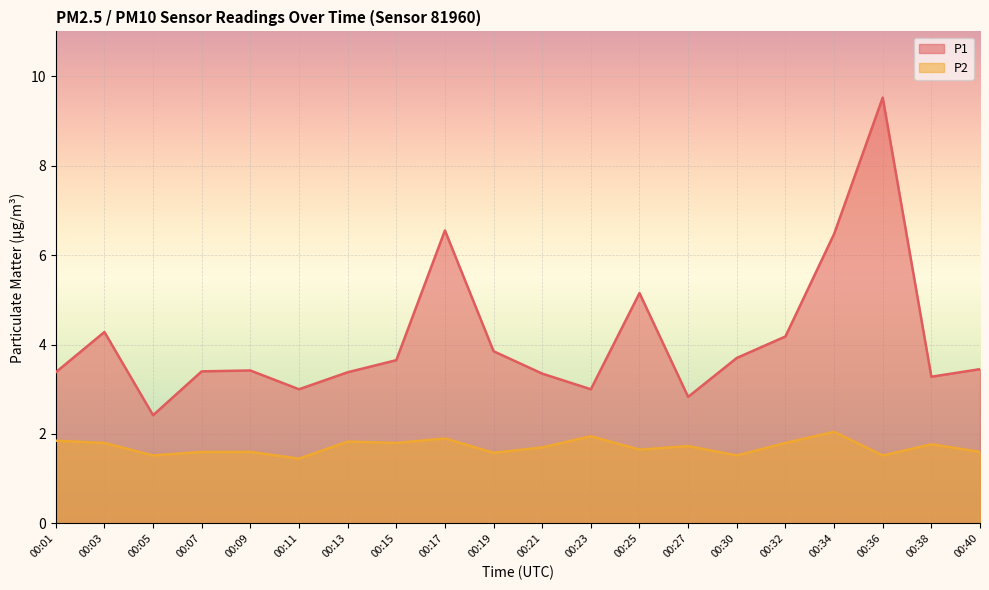

True or false: P1 and P2 intersect in this chart.

False